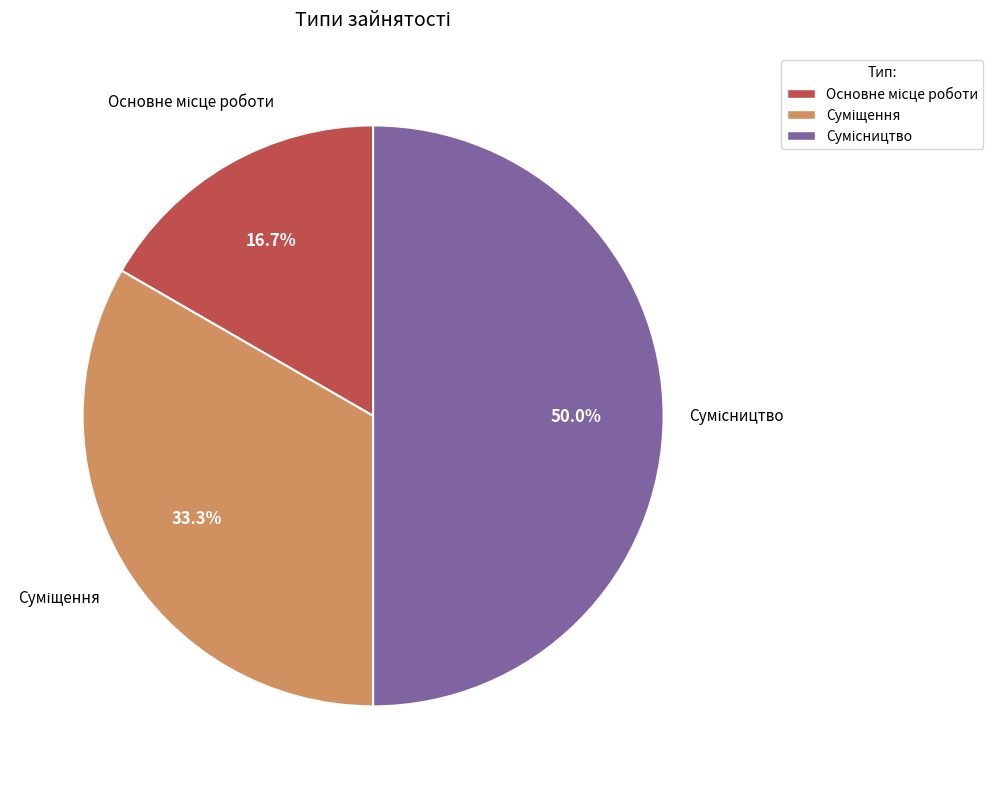

What is the change in value from Суміщення to Сумісництво?

+1